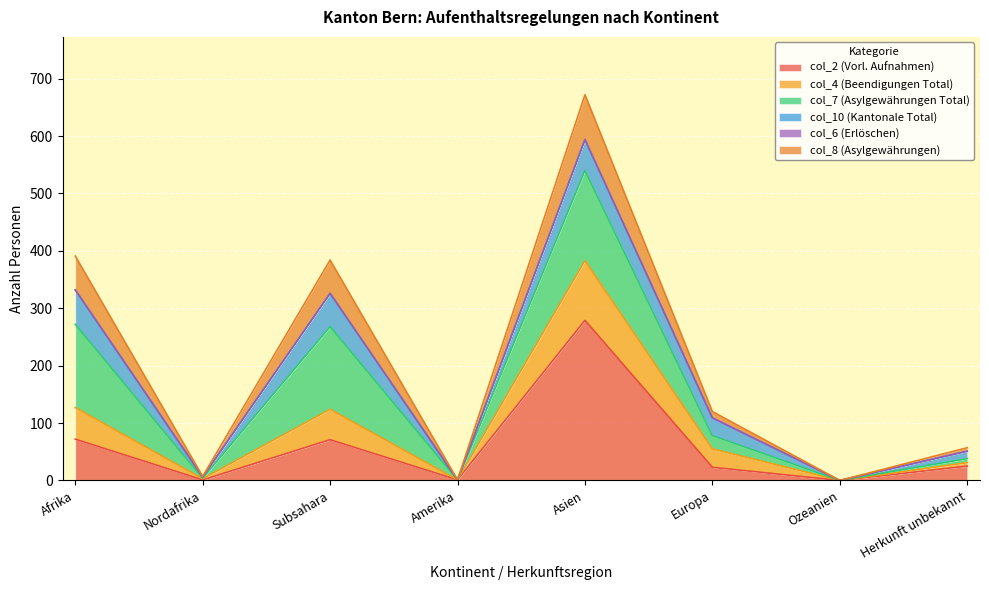

Does the chart display data point markers on the line(s)?

No